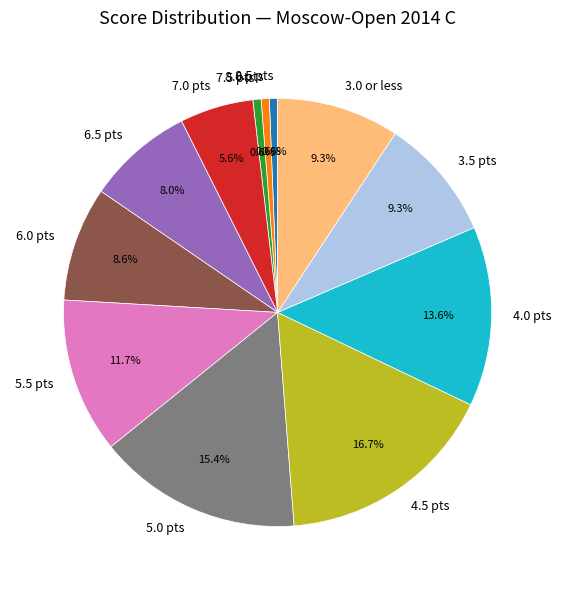

What is the ratio of the value at 5.0 pts to the value at 3.0 or less?

1.7